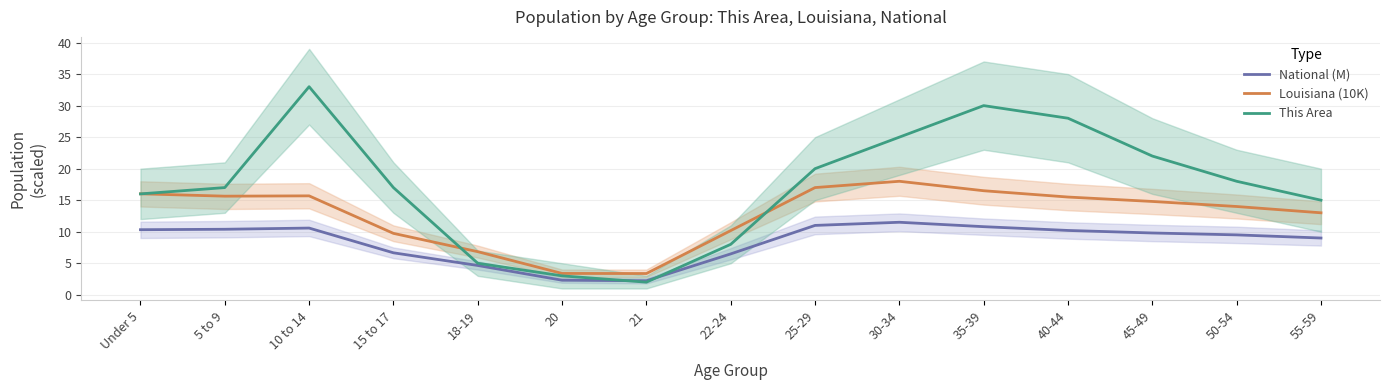

At which label does Louisiana (10K) first exceed 14?

Under 5